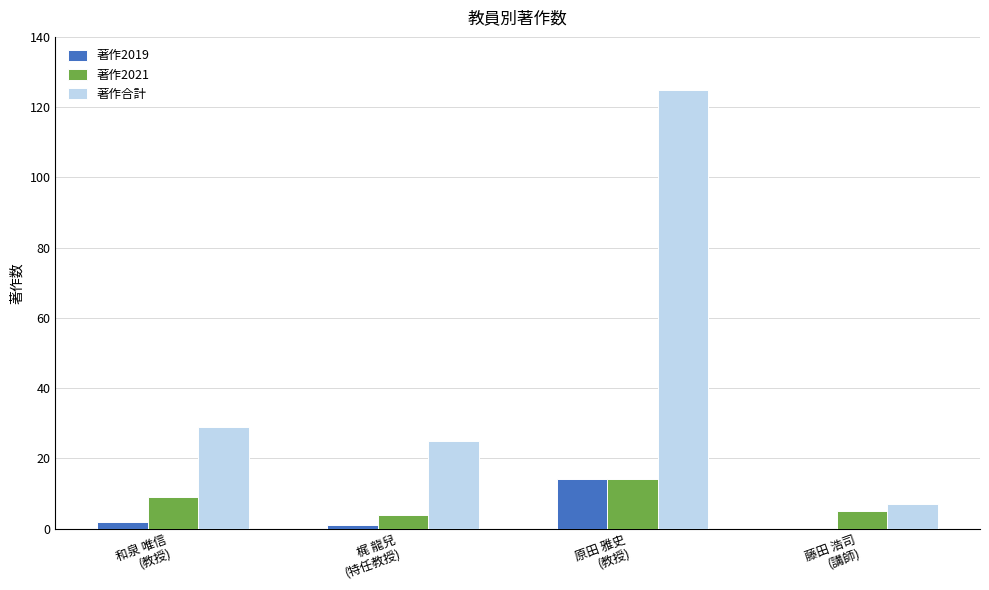

What is the highest value of the 著作2021 series?

14